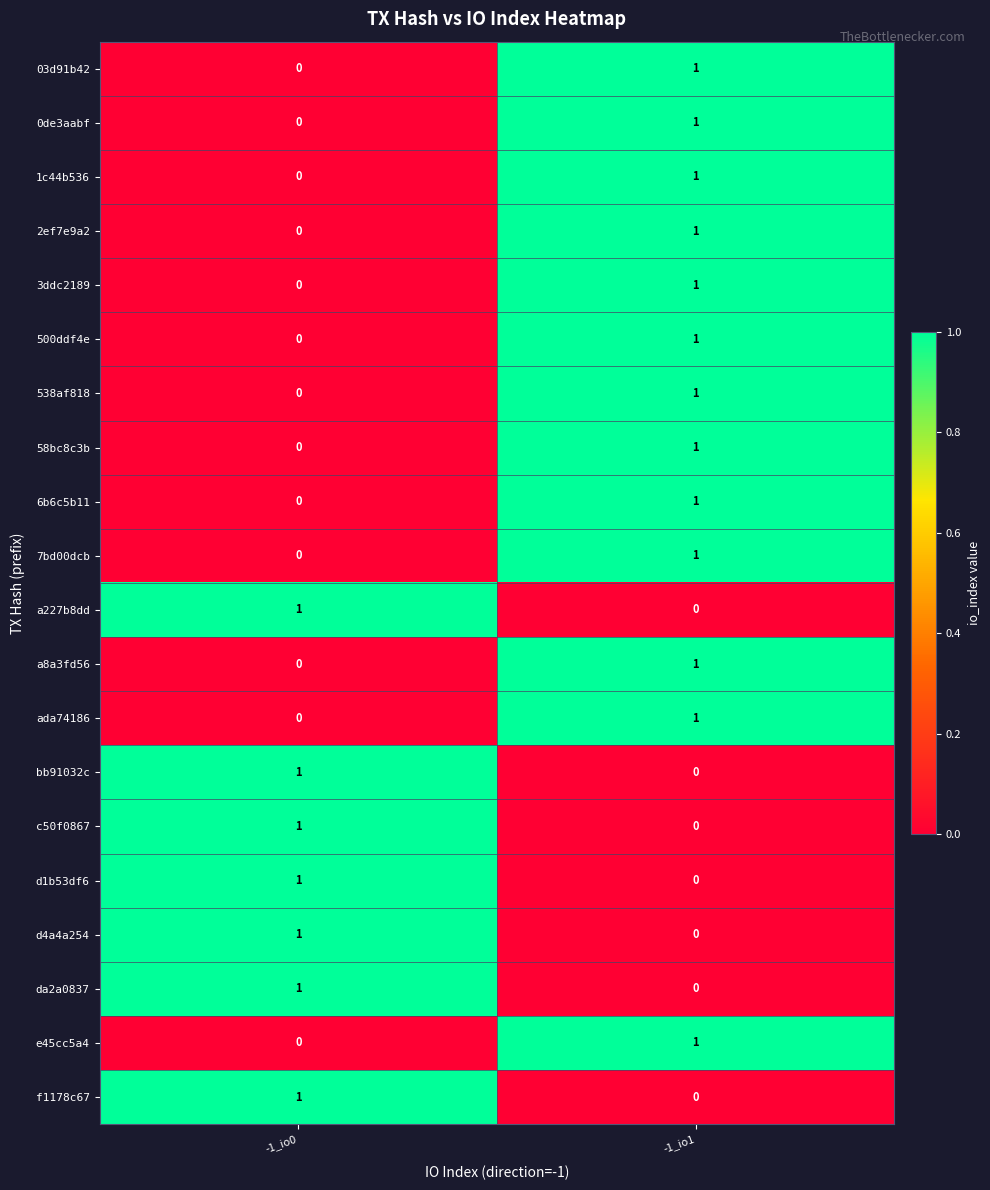

How many distinct data groups are displayed?

20